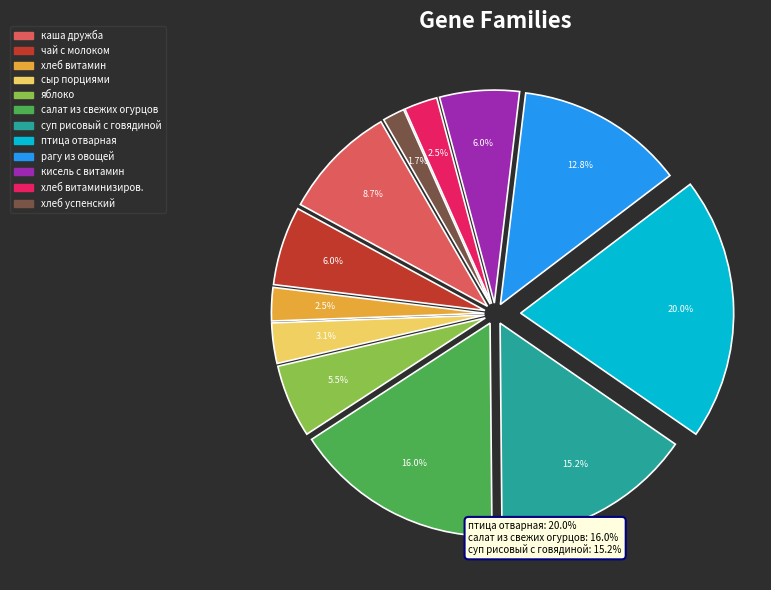

Rank the categories by value from highest to lowest.

птица отварная, салат из свежих огурцов, суп рисовый с говядиной, рагу из овощей, каша дружба, кисель с витамин, чай с молоком, яблоко, сыр порциями, хлеб витамин, хлеб витаминизиров., хлеб успенский